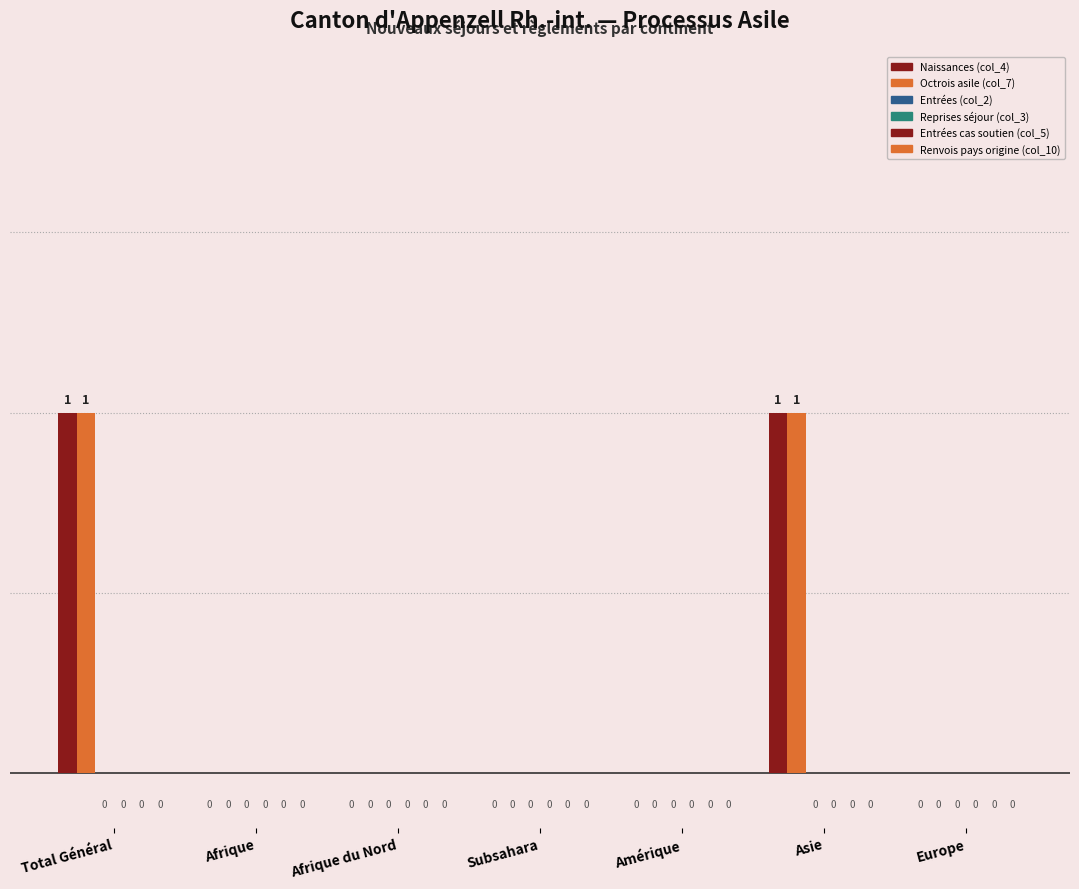

At how many categories does at least one series exceed 0?

2